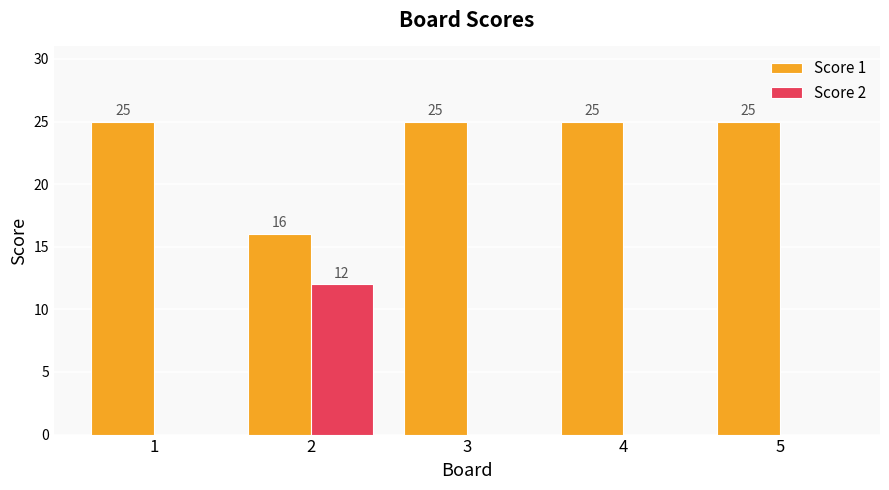

How many values in the Score 2 series exceed 0?

1